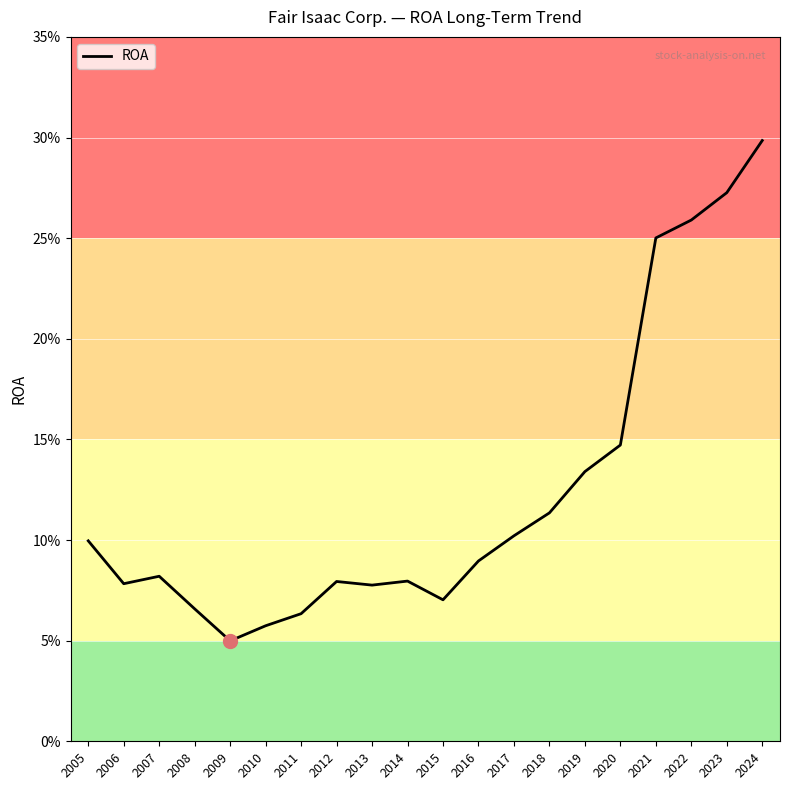

How many points are lower than both their immediate neighbors (excluding endpoints)?

4